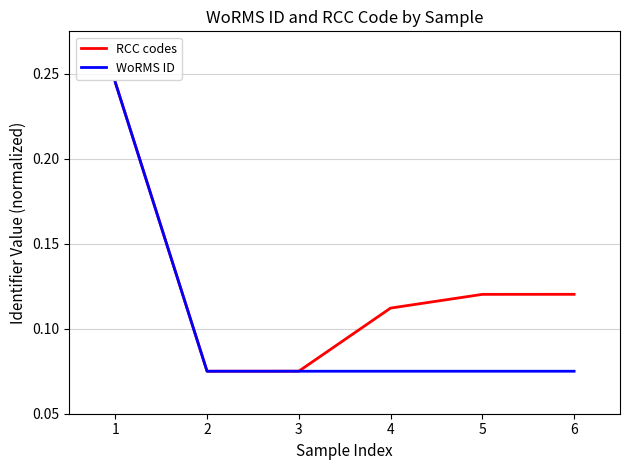

List the series in order of their overall mean, highest first.

RCC codes, WoRMS ID